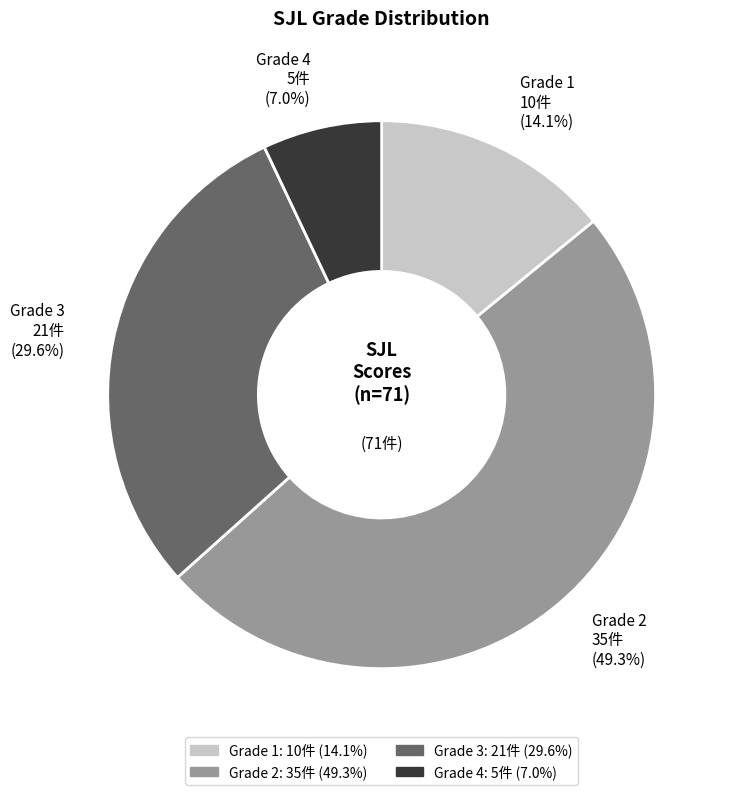

Count the number of slices in the pie.

4